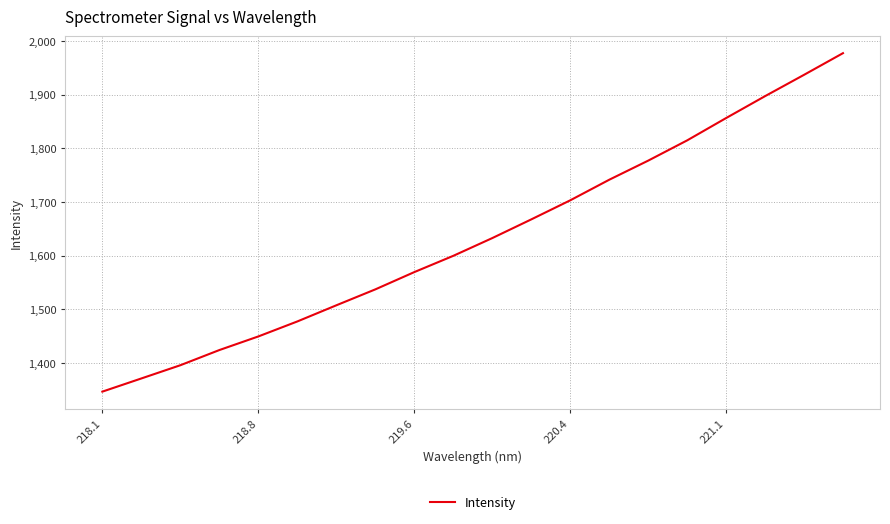

What is the difference between the maximum and minimum values?

630.7